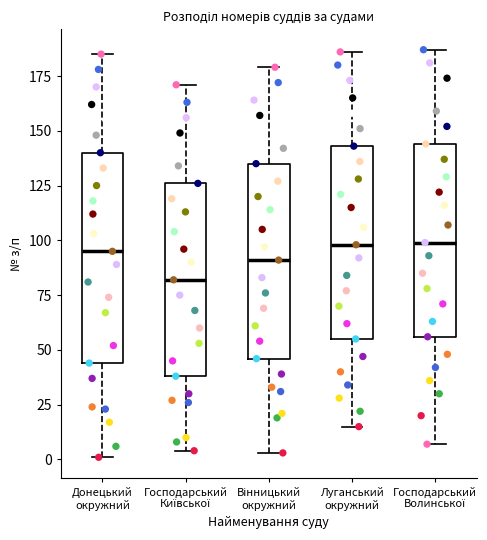

Reading left to right, transcribe this box plot: for each box, give where its median line is, the range the box spans, and where its two whiskers end, as read against the y-axis. The values are not printed on the chart, so give them approximately, as read against the axis.

Донецький окружний: median 95, box 45 to 140, whiskers 0 to 185
Господарський Київської: median 80, box 40 to 125, whiskers 5 to 170
Вінницький окружний: median 90, box 45 to 135, whiskers 5 to 180
Луганський окружний: median 100, box 55 to 145, whiskers 15 to 185
Господарський Волинської: median 100, box 55 to 145, whiskers 5 to 185